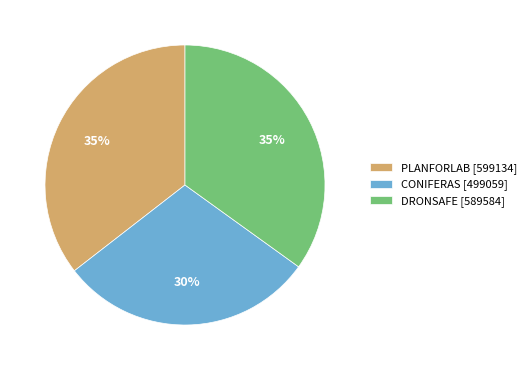

Which has a higher value, PLANFORLAB [599134] or CONIFERAS [499059]?

PLANFORLAB [599134]